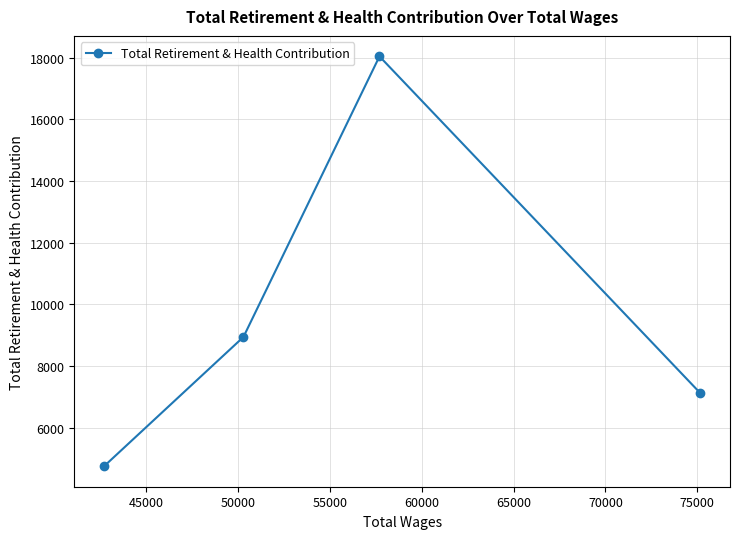

What is the greatest value displayed?

18037